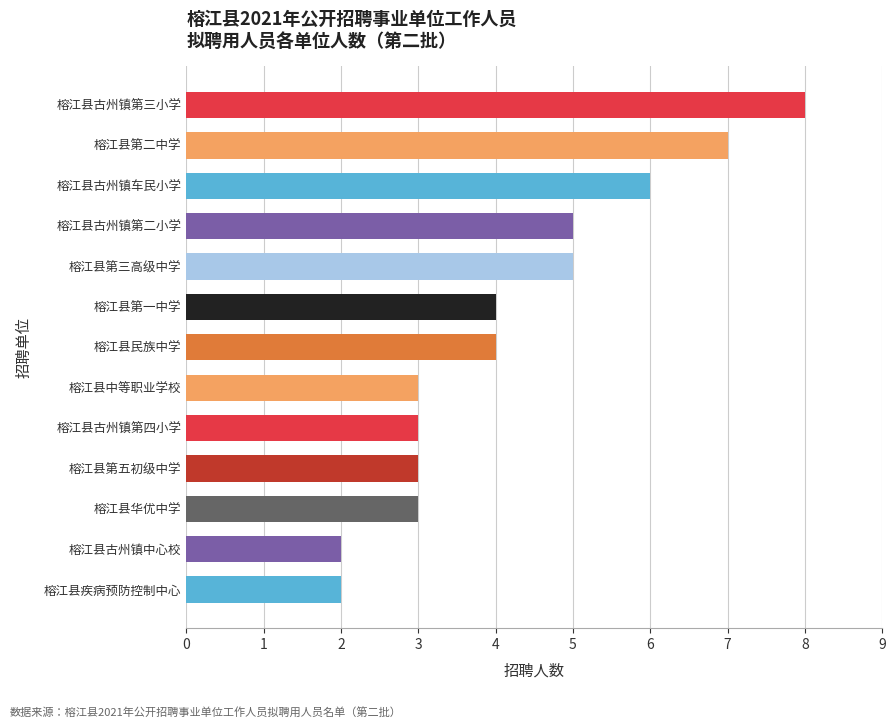

The value at 榕江县第三高级中学 is 5. True or false?

True